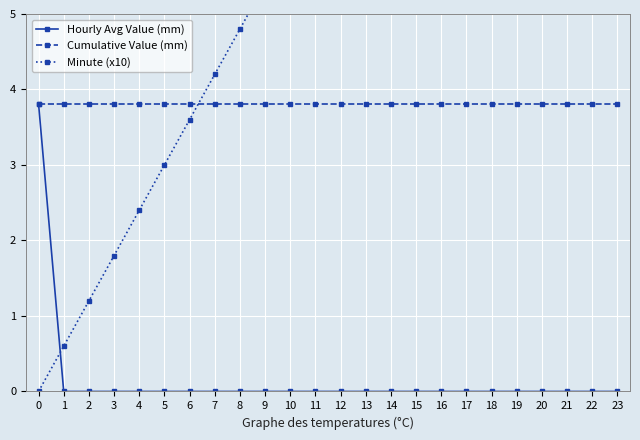

True or false: Cumulative Value (mm) has more than 0 interior local peaks.

False